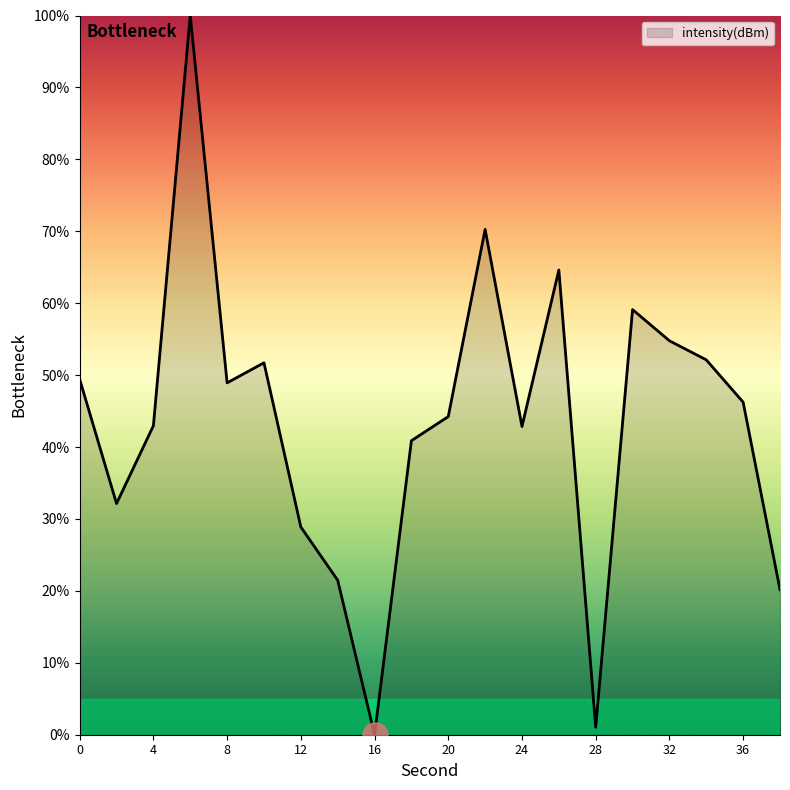

What is the maximum value shown in the chart?

100.0